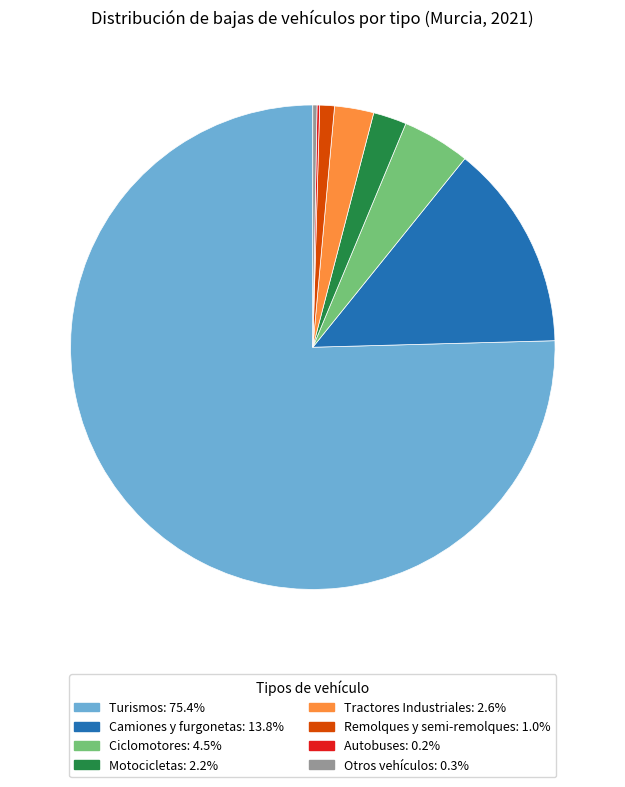

Does any single category account for the majority?

Yes